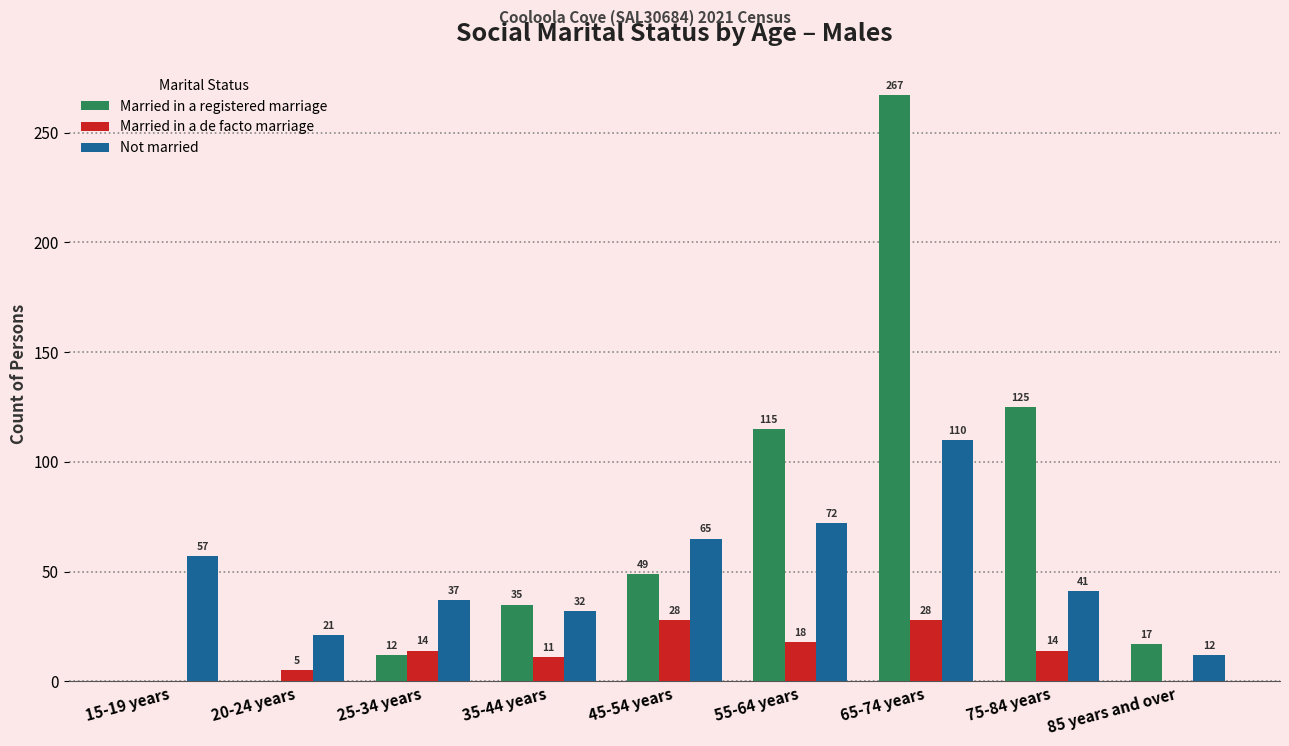

Which series changed the most between 20-24 years and 45-54 years?

Married in a registered marriage